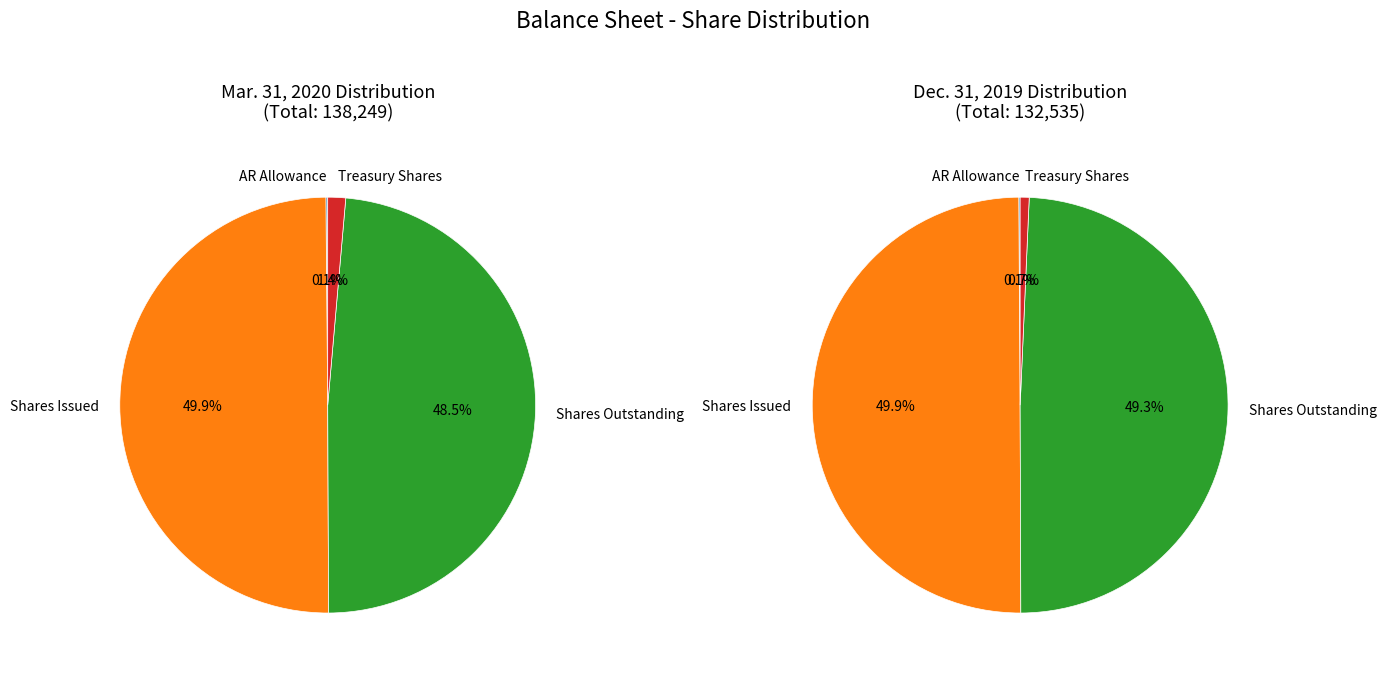

The Common stock shares issued slice represents 50% of the pie. True or false?

True